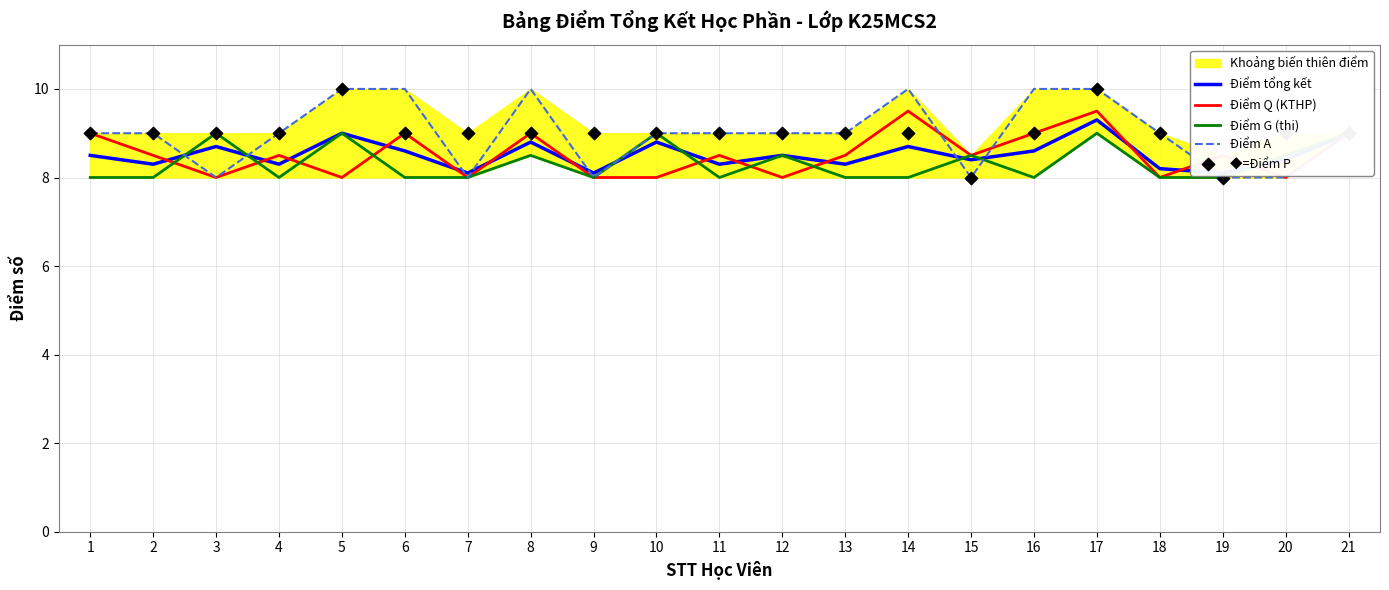

At which category is the sum across all series the highest?

17